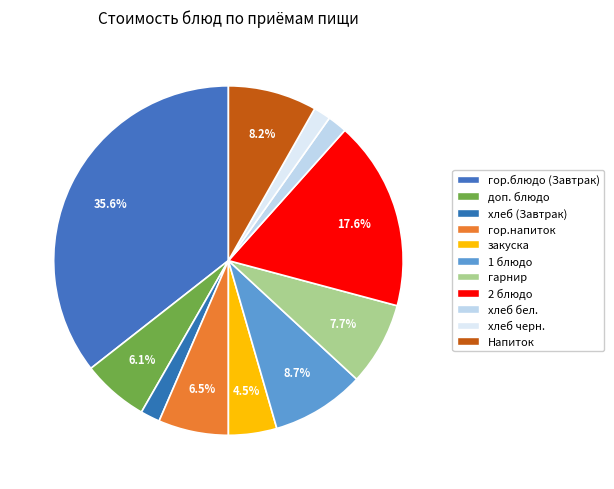

Count the number of slices in the pie.

11